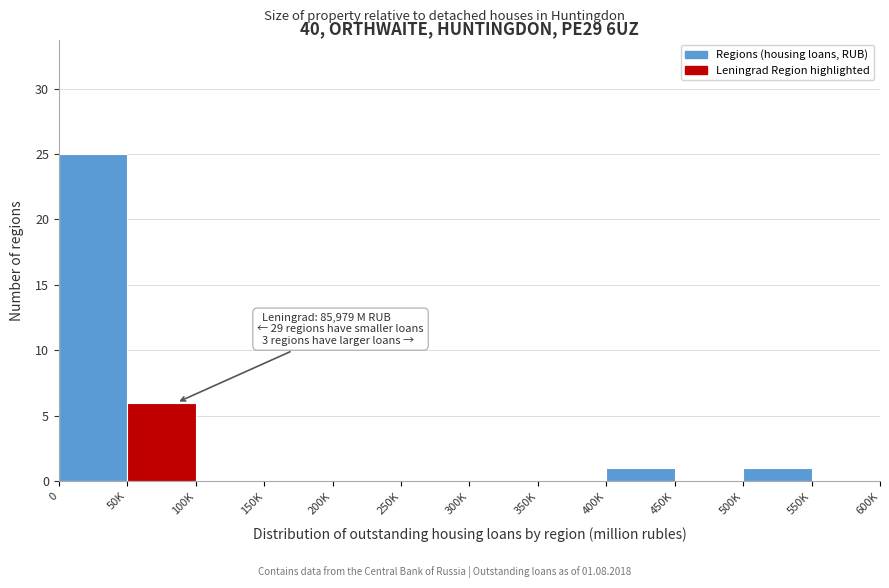

Reading right to left, what are all the values shown in this chart?

550K=0	500K=1	450K=0	400K=1	350K=0	300K=0	250K=0	200K=0	150K=0	100K=0	50K=6	0=25